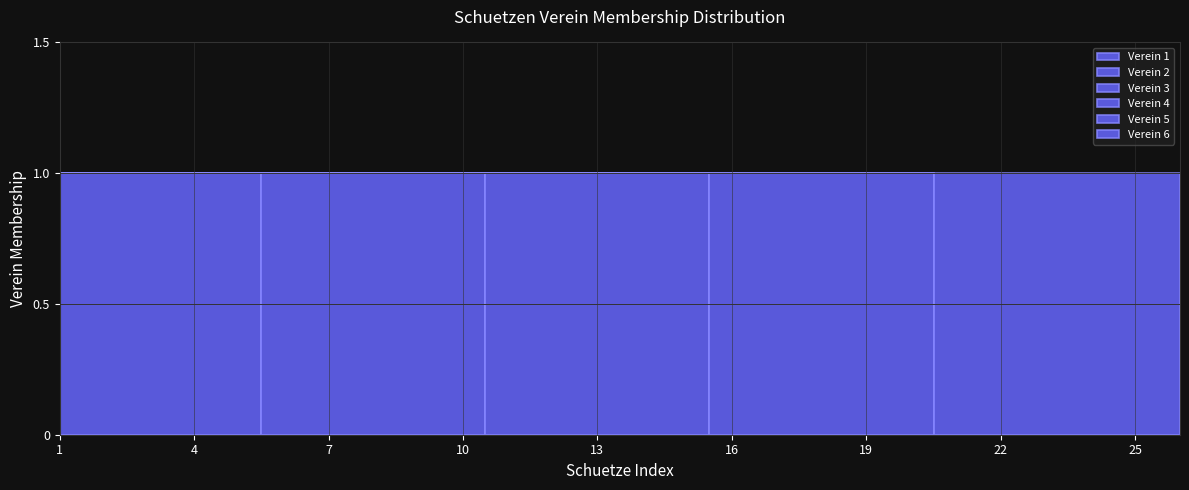

True or false: Verein 3 and Verein 5 cross at least once.

False